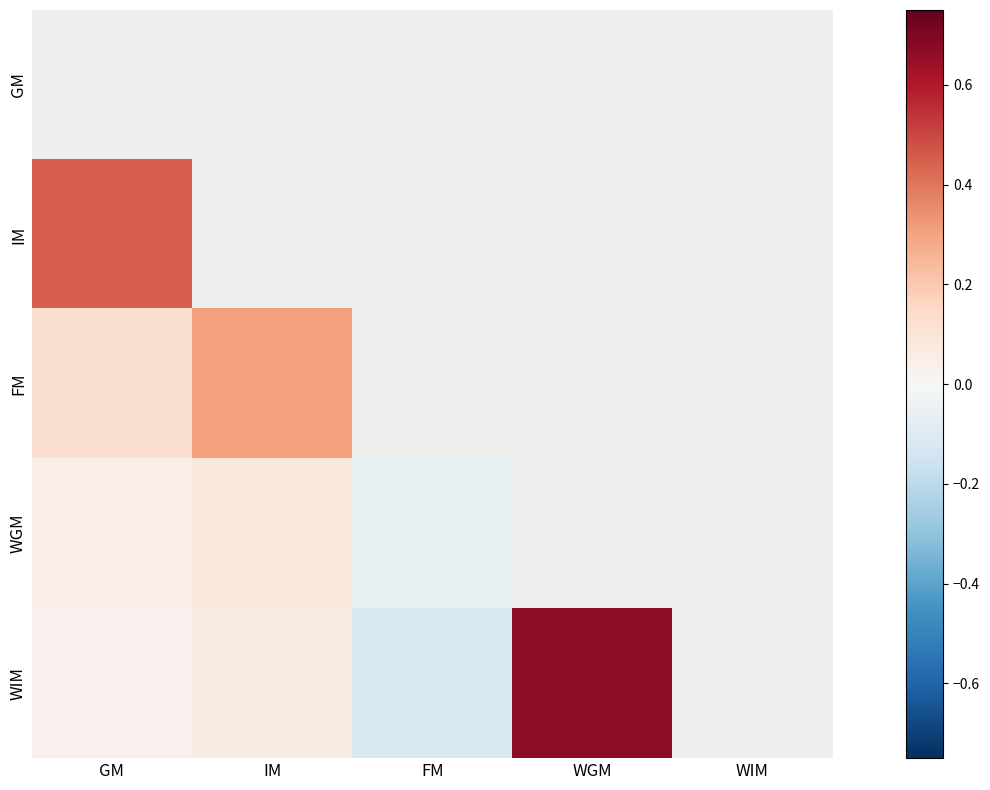

What is the maximum value shown in the chart?

1.0